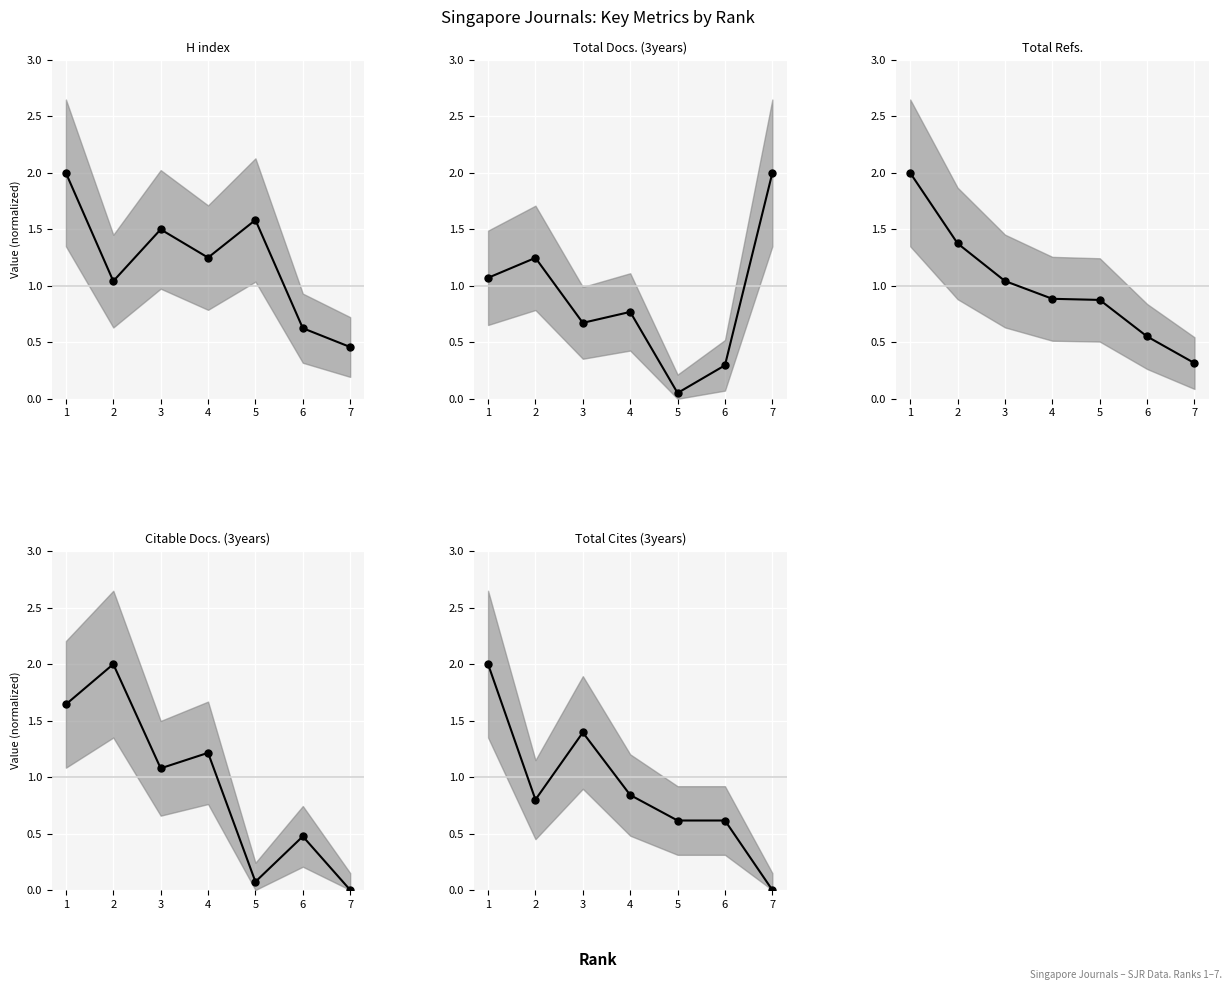

Which category has the lowest value across all series?

7